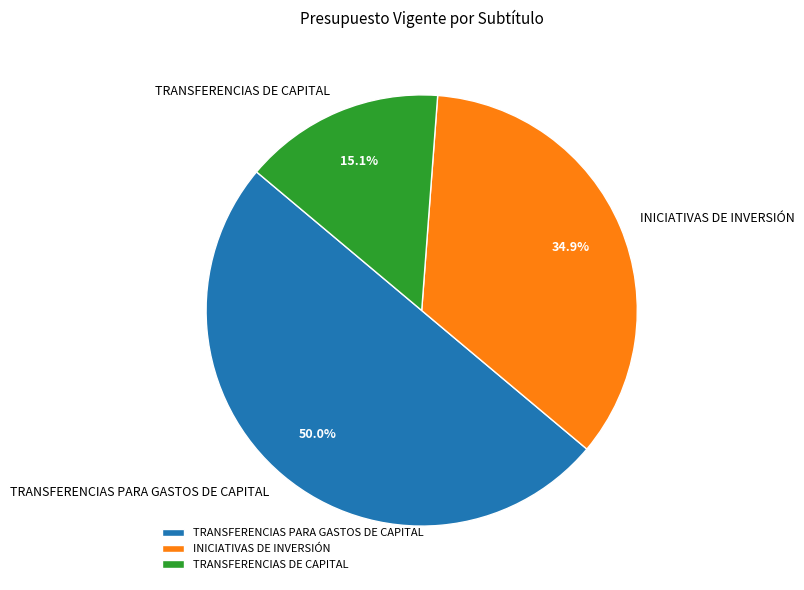

How many slices are in this pie chart?

3